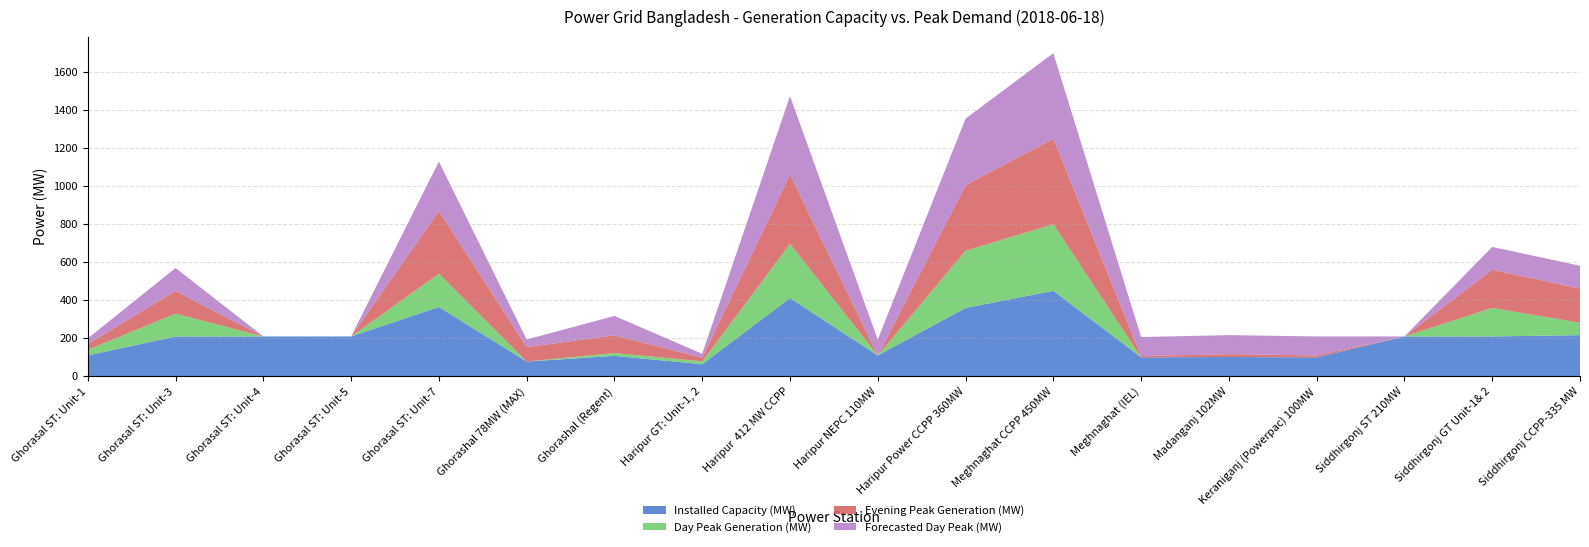

Reading left to right, extract all data points from this chart.

Installed Capacity (MW): Ghorasal ST: Unit-1=110	Ghorasal ST: Unit-3=210	Ghorasal ST: Unit-4=210	Ghorasal ST: Unit-5=210	Ghorasal ST: Unit-7=365	Ghorashal 78MW (MAX)=78	Ghorashal (Regent)=108	Haripur GT: Unit-1, 2=64	Haripur  412 MW CCPP=412	Haripur NEPC 110MW=110	Haripur Power CCPP 360MW=360	Meghnaghat CCPP 450MW=450	Meghnaghat (IEL)=100	Madanganj 102MW=102	Keraniganj (Powerpac) 100MW=100	Siddhirgonj ST 210MW=210	Siddhirgonj GT Unit-1& 2=210	Siddhirgonj CCPP-335 MW=217
Day Peak Generation (MW): Ghorasal ST: Unit-1=30	Ghorasal ST: Unit-3=120	Ghorasal ST: Unit-4=0	Ghorasal ST: Unit-5=0	Ghorasal ST: Unit-7=175	Ghorashal 78MW (MAX)=0	Ghorashal (Regent)=15	Haripur GT: Unit-1, 2=15	Haripur  412 MW CCPP=285	Haripur NEPC 110MW=0	Haripur Power CCPP 360MW=301	Meghnaghat CCPP 450MW=350	Meghnaghat (IEL)=0	Madanganj 102MW=0	Keraniganj (Powerpac) 100MW=0	Siddhirgonj ST 210MW=0	Siddhirgonj GT Unit-1& 2=150	Siddhirgonj CCPP-335 MW=65
Evening Peak Generation (MW): Ghorasal ST: Unit-1=30	Ghorasal ST: Unit-3=120	Ghorasal ST: Unit-4=0	Ghorasal ST: Unit-5=0	Ghorasal ST: Unit-7=330	Ghorashal 78MW (MAX)=76	Ghorashal (Regent)=93	Haripur GT: Unit-1, 2=20	Haripur  412 MW CCPP=365	Haripur NEPC 110MW=0	Haripur Power CCPP 360MW=345	Meghnaghat CCPP 450MW=450	Meghnaghat (IEL)=7	Madanganj 102MW=15	Keraniganj (Powerpac) 100MW=10	Siddhirgonj ST 210MW=0	Siddhirgonj GT Unit-1& 2=201	Siddhirgonj CCPP-335 MW=180
Forecasted Day Peak (MW): Ghorasal ST: Unit-1=30	Ghorasal ST: Unit-3=120	Ghorasal ST: Unit-4=0	Ghorasal ST: Unit-5=0	Ghorasal ST: Unit-7=260	Ghorashal 78MW (MAX)=40	Ghorashal (Regent)=102	Haripur GT: Unit-1, 2=20	Haripur  412 MW CCPP=412	Haripur NEPC 110MW=84	Haripur Power CCPP 360MW=350	Meghnaghat CCPP 450MW=450	Meghnaghat (IEL)=100	Madanganj 102MW=100	Keraniganj (Powerpac) 100MW=100	Siddhirgonj ST 210MW=0	Siddhirgonj GT Unit-1& 2=120	Siddhirgonj CCPP-335 MW=120